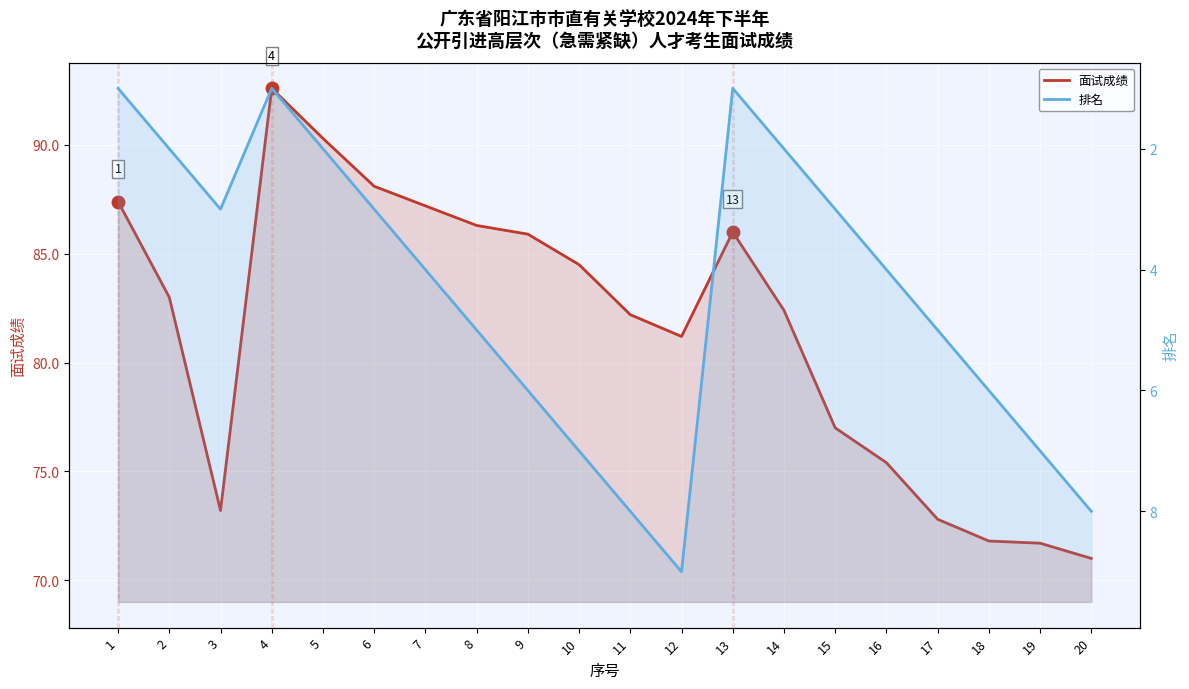

What is the difference between the highest and lowest values at 11?

74.2